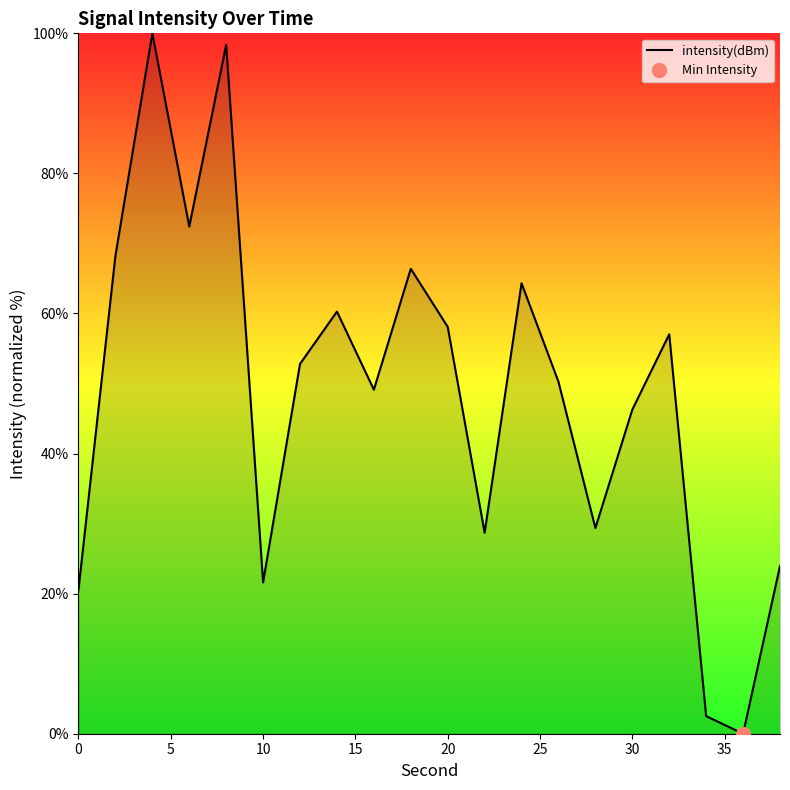

The value of intensity(dBm) at 10 is 21.6. True or false?

True